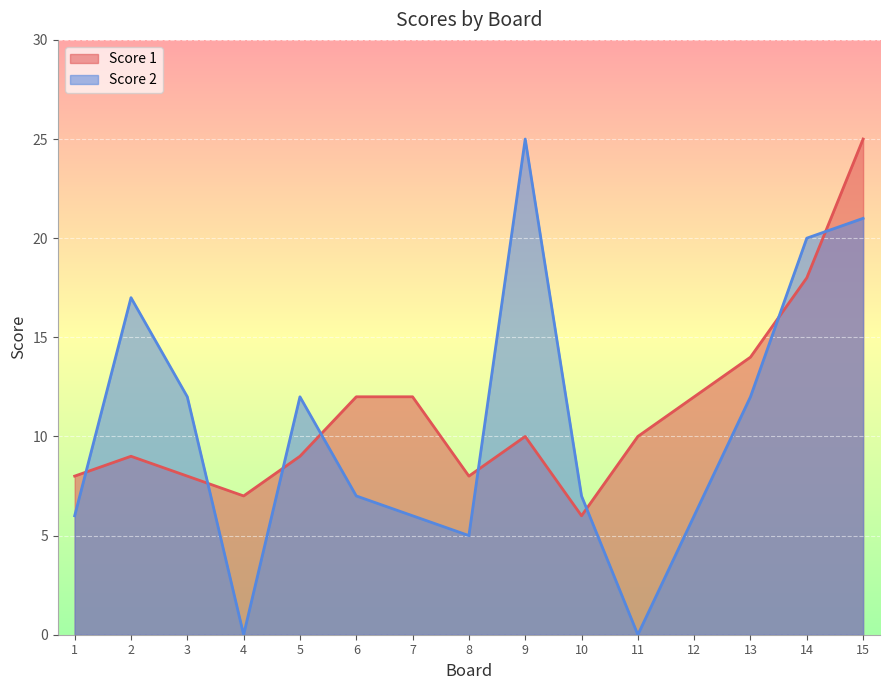

What is the highest value of the Score 2 series?

25